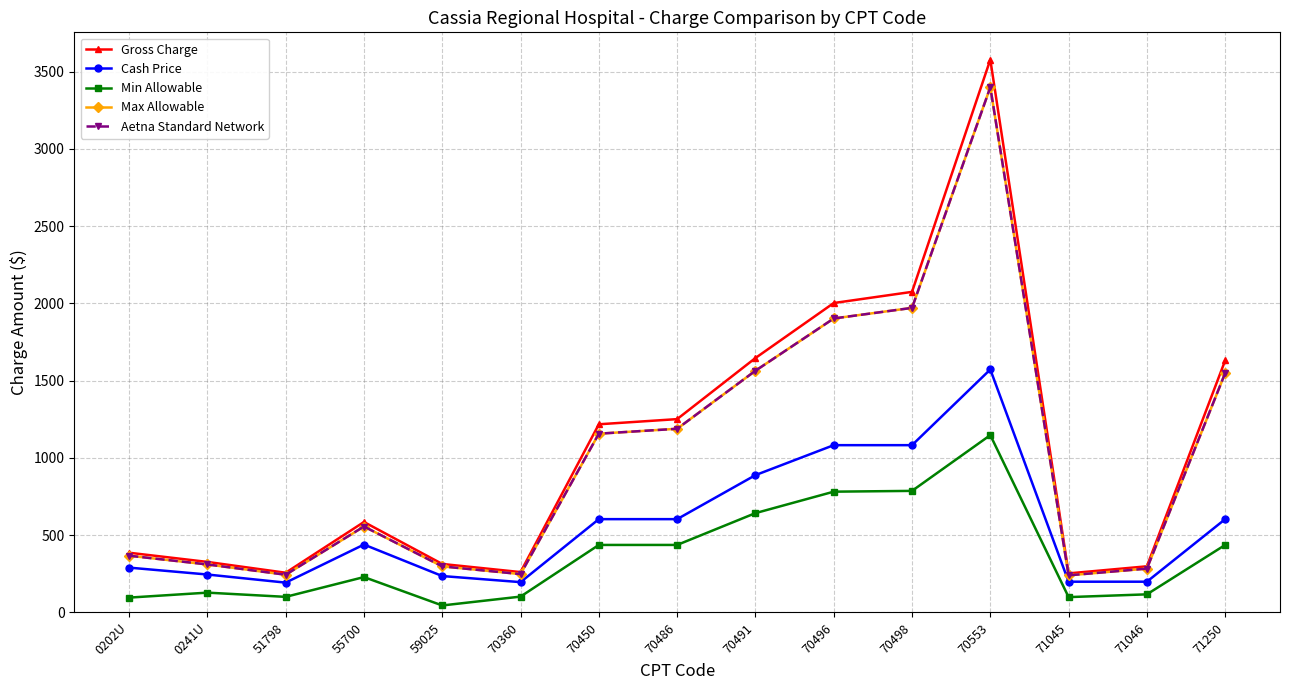

List the series in order of their peak value, highest first.

Gross Charge, Max Allowable, Aetna Standard Network, Cash Price, Min Allowable